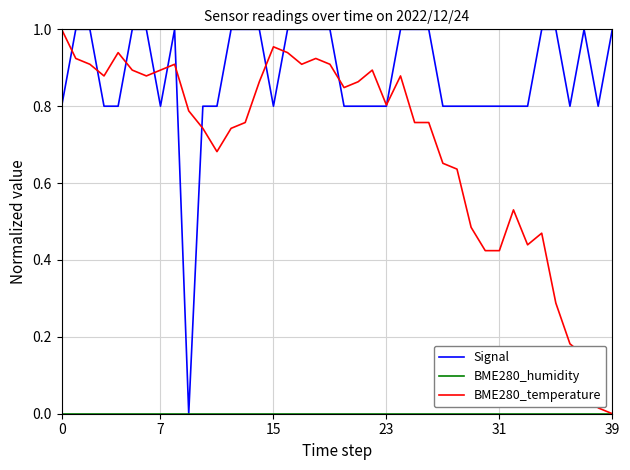

Which series has the largest total across all categories?

Signal